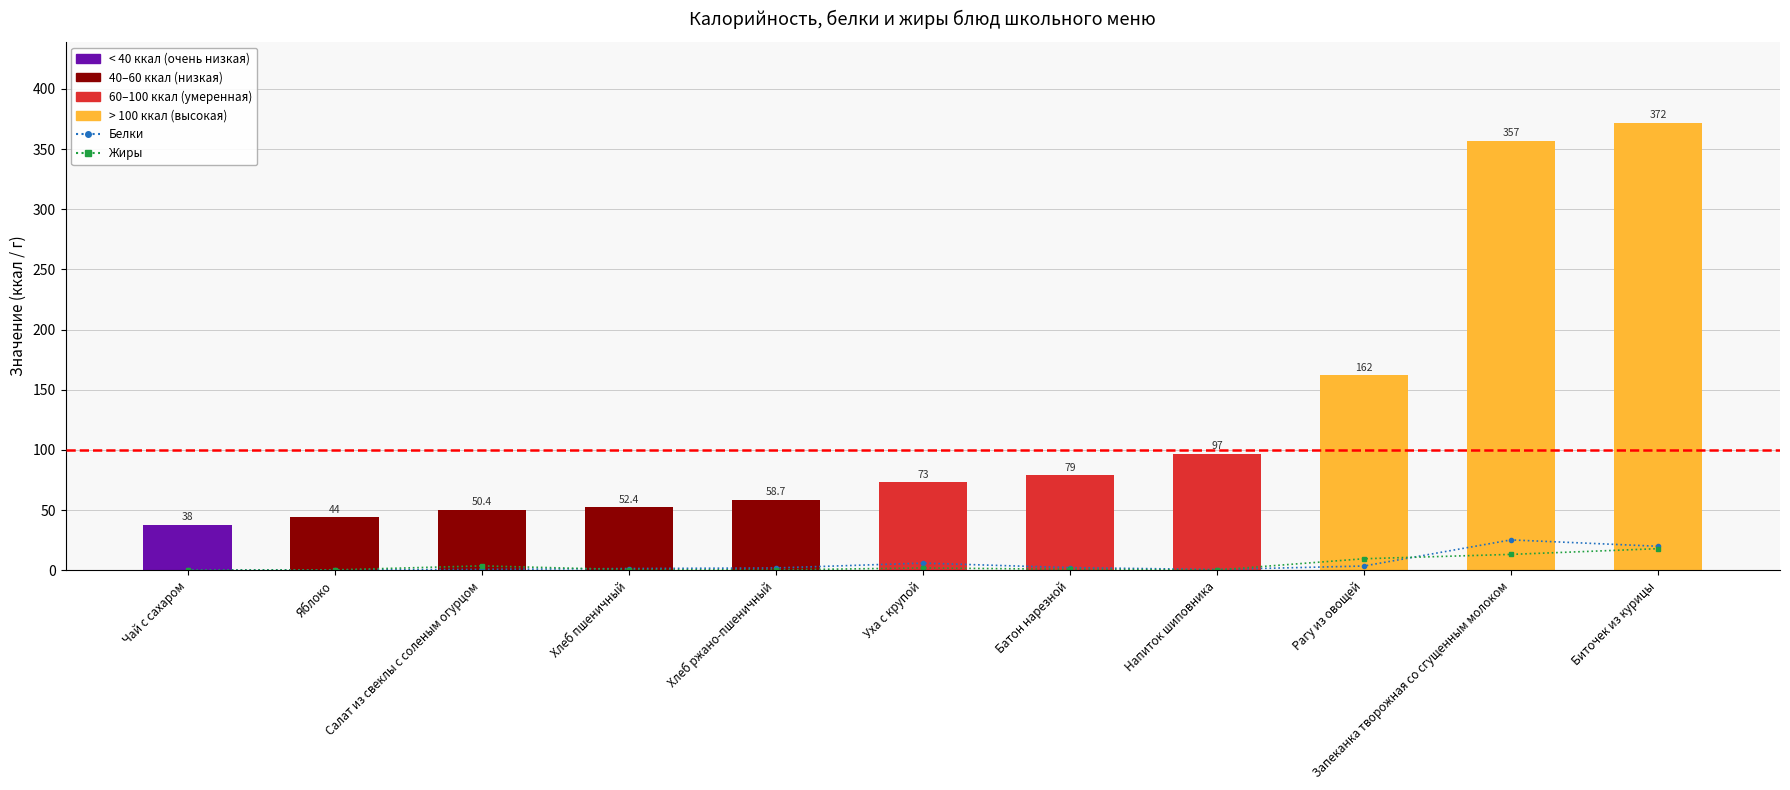

What is the average value of the Калорийность series?

125.8